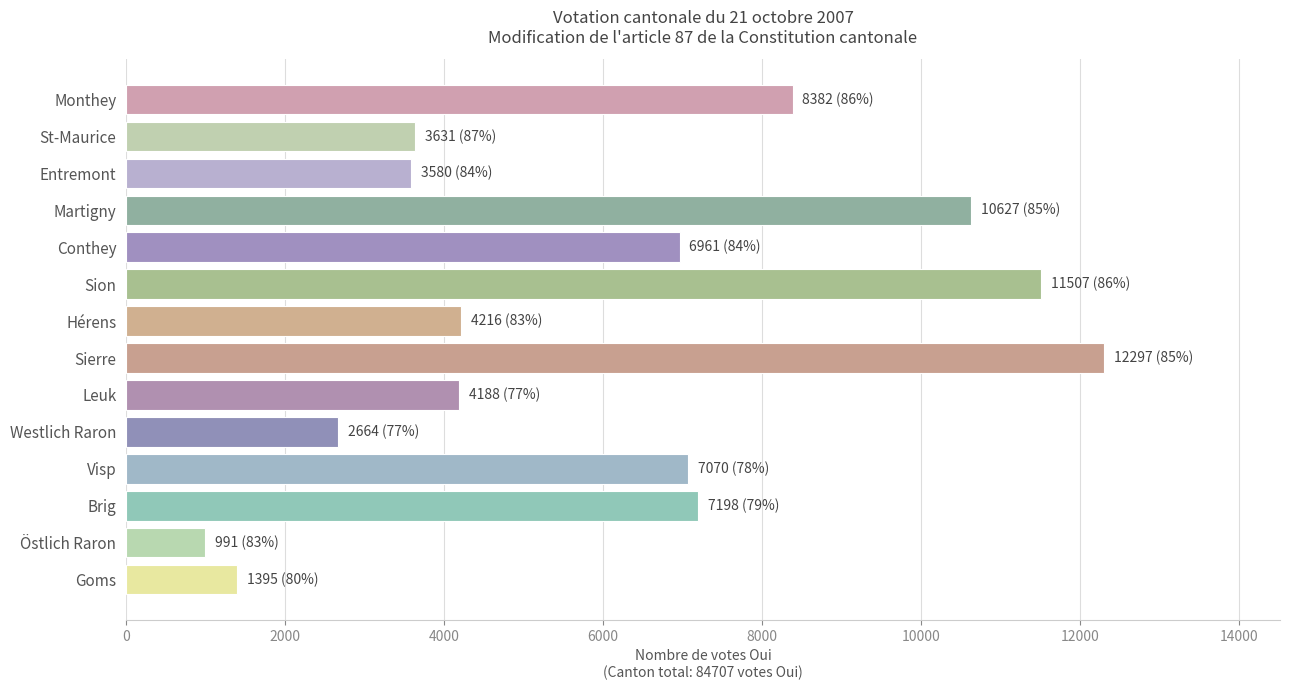

What is the difference between the maximum and minimum values?

11306